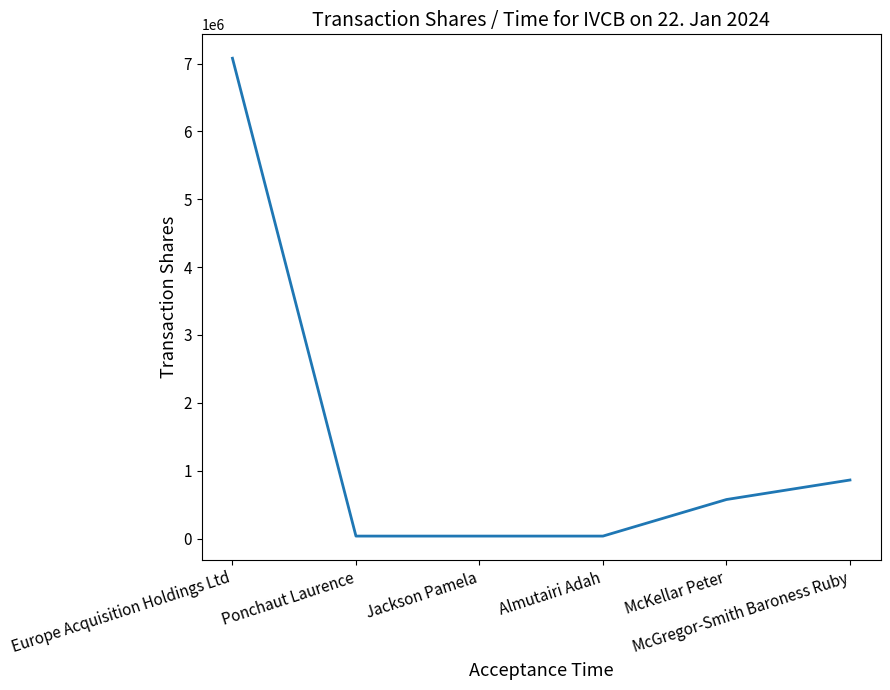

The value at Ponchaut Laurence is 36000. True or false?

True